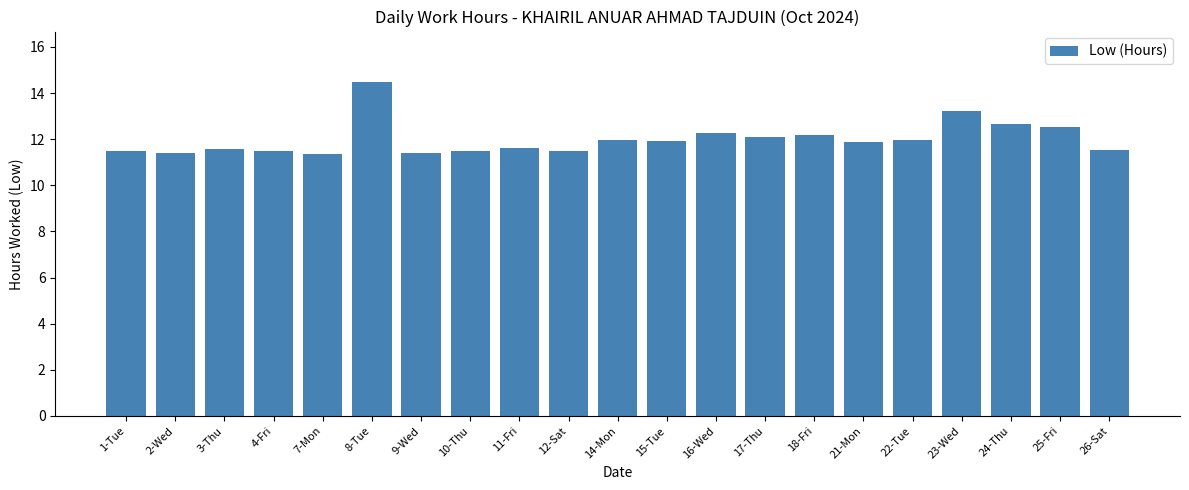

What is the sum of all values?

252.0